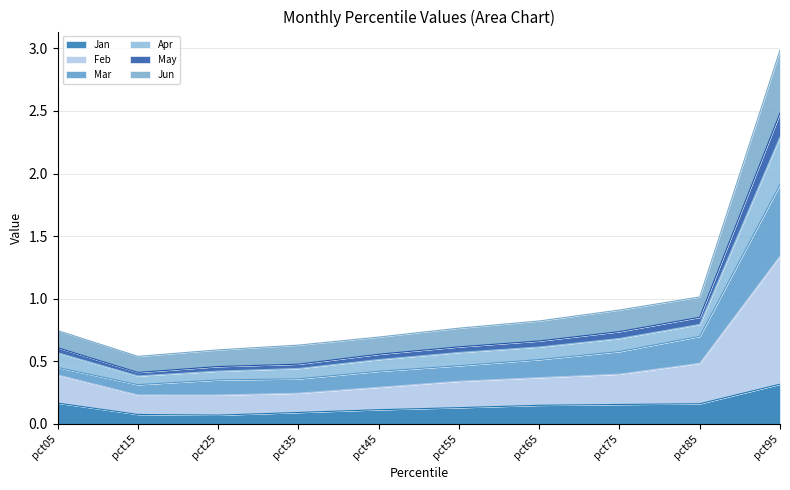

What is the minimum value shown in the chart?

0.1